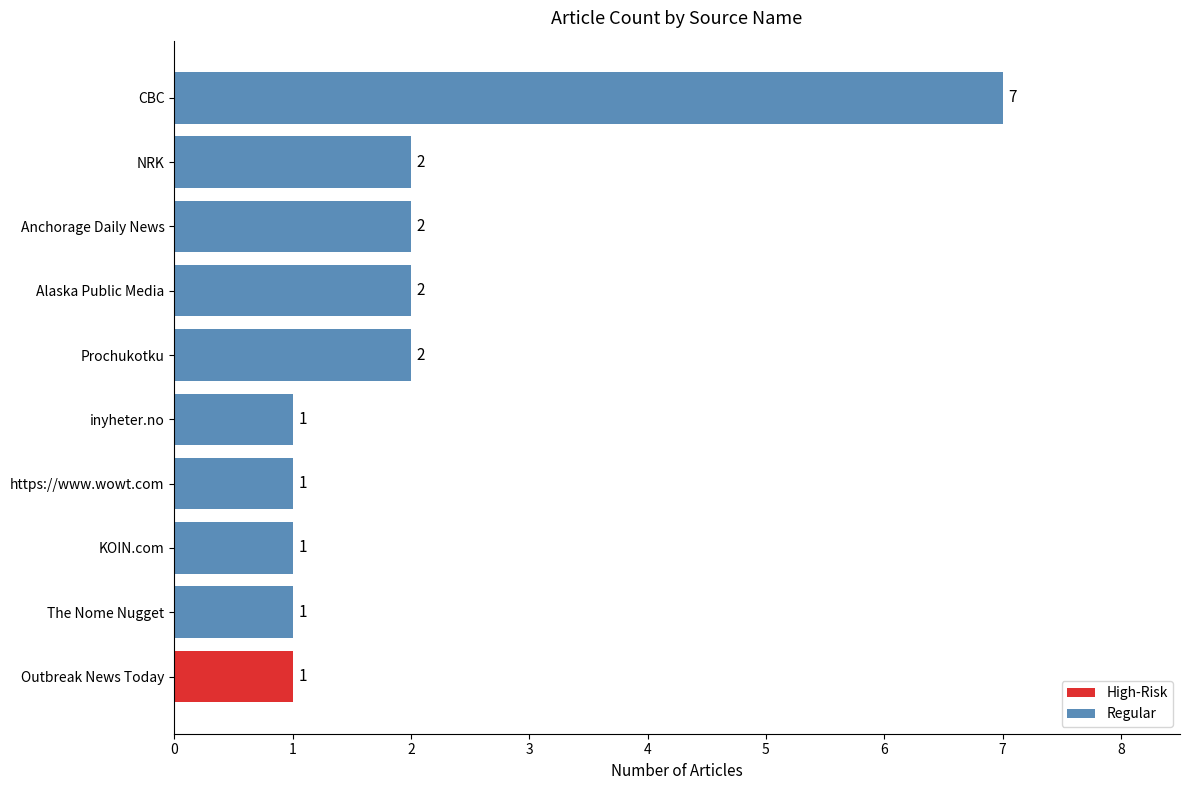

Reading bottom to top, what are all the values shown in this chart?

Outbreak News Today=1	The Nome Nugget=1	KOIN.com=1	https://www.wowt.com=1	inyheter.no=1	Prochukotku=2	Alaska Public Media=2	Anchorage Daily News=2	NRK=2	CBC=7